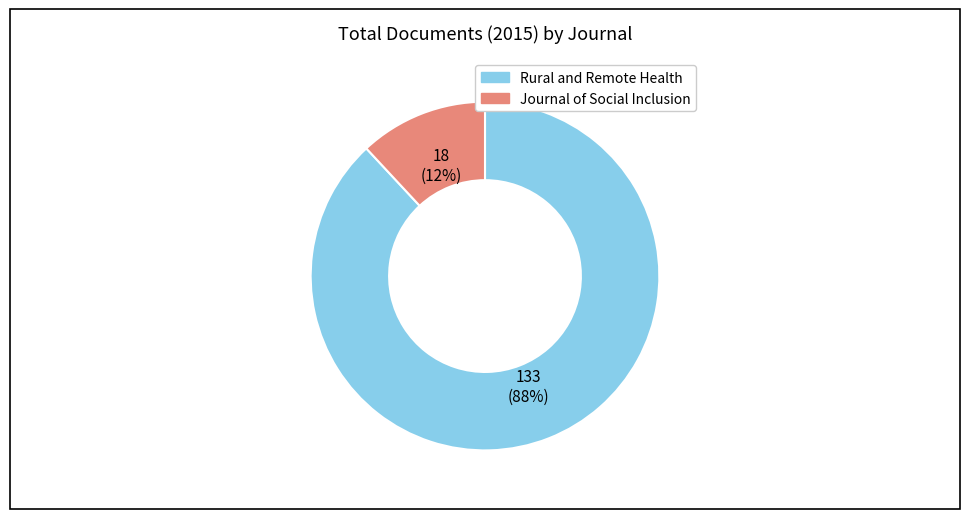

Combined, do Rural and Remote Health and Journal of Social Inclusion account for over 50%?

Yes